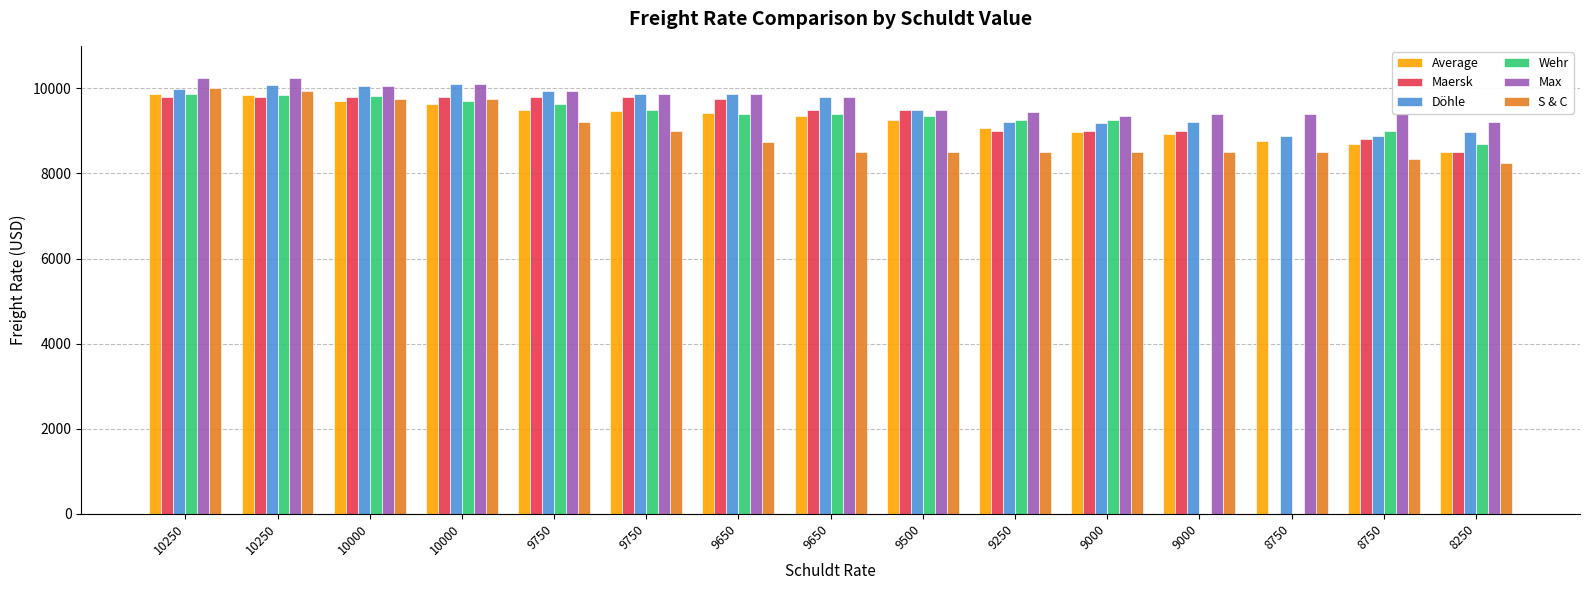

Between 9650 and 9250, which series saw the biggest shift?

Maersk